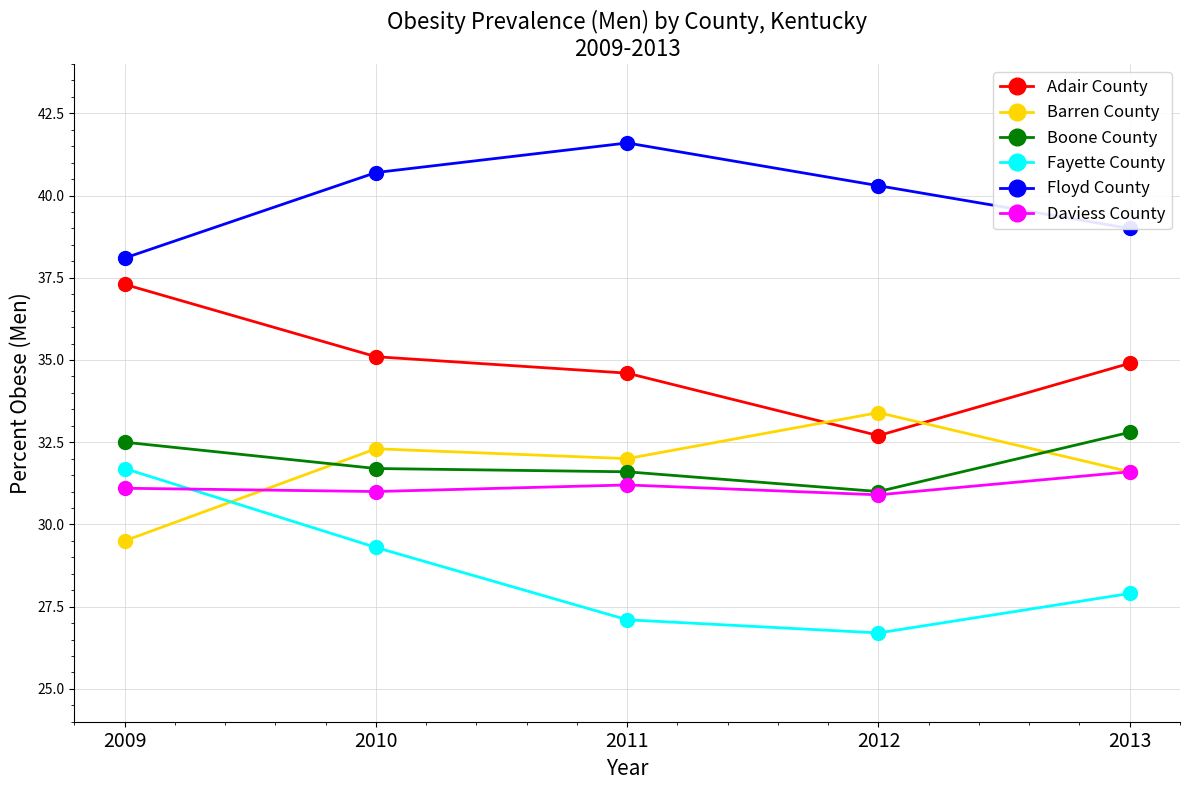

True or false: Fayette County and Boone County intersect in this chart.

False